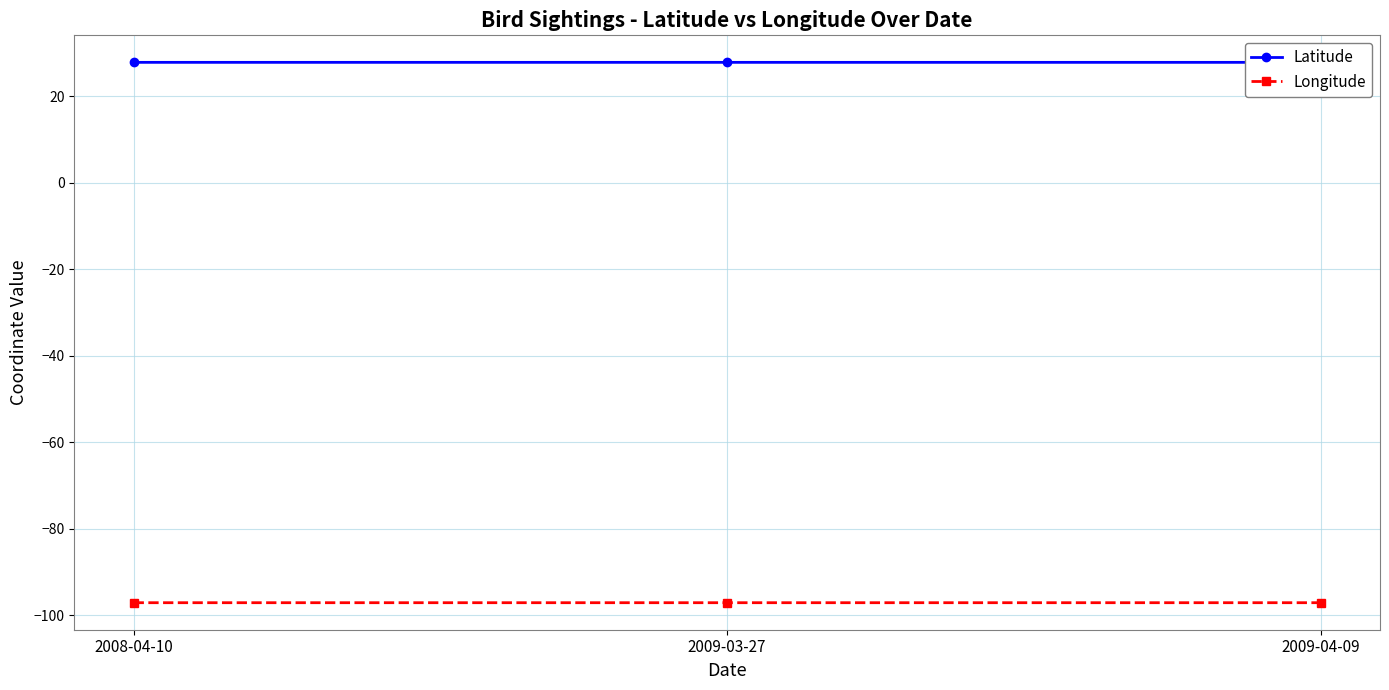

The value of Longitude at 2009-03-27 is -45.6. True or false?

False